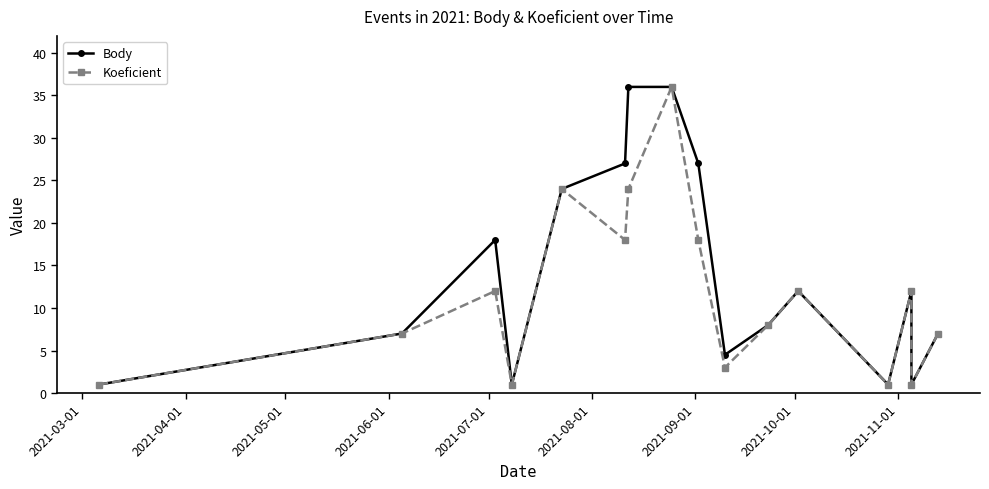

What is the highest value of the Body series?

36.0